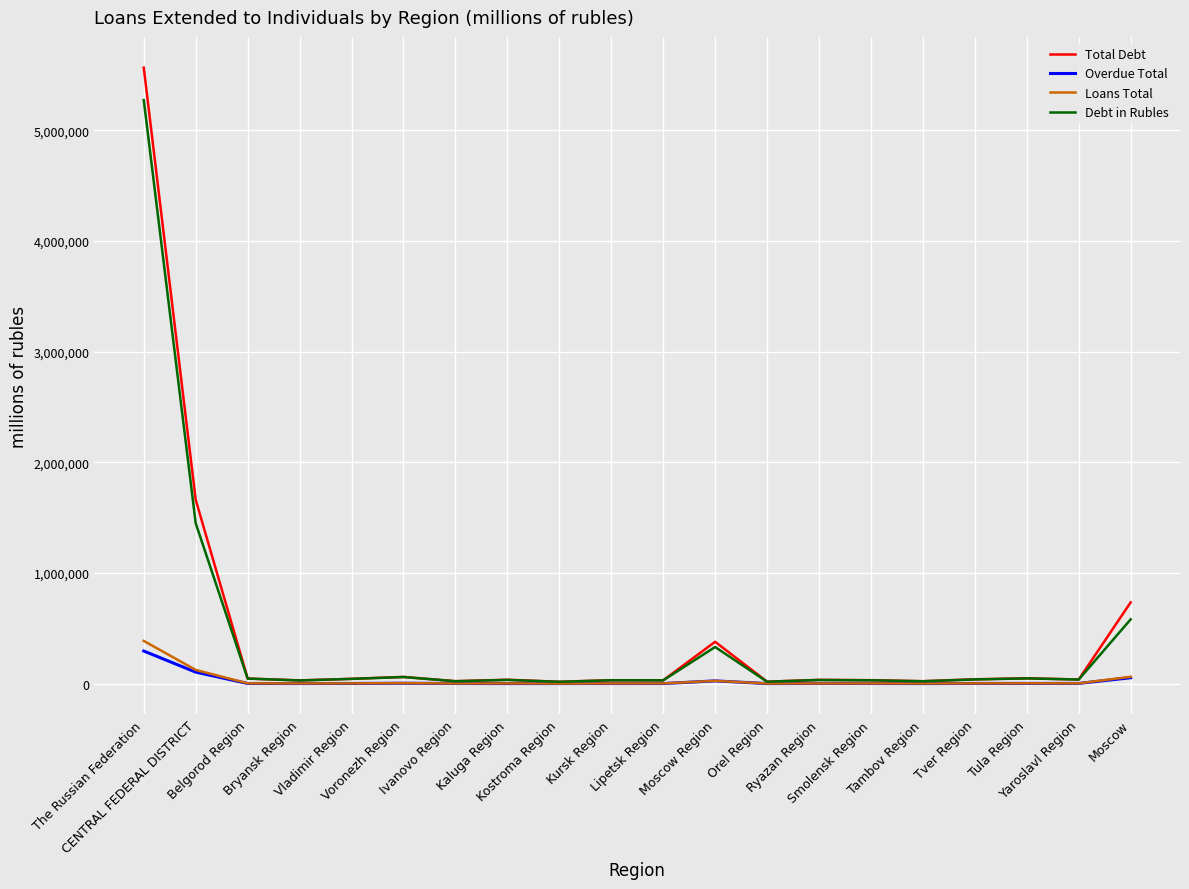

What is the average value of the Total Debt series?

444464